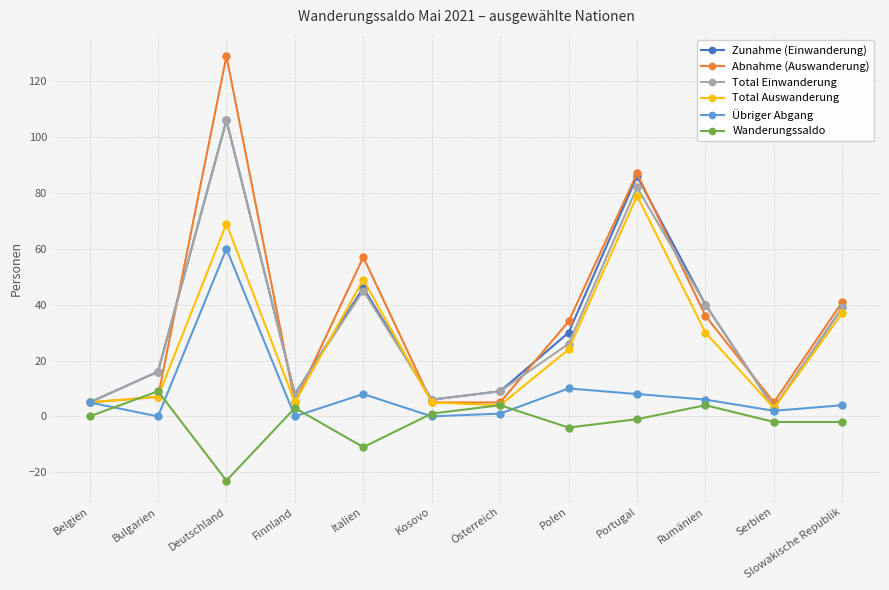

The value of Total Auswanderung at Rumänien is 13. True or false?

False